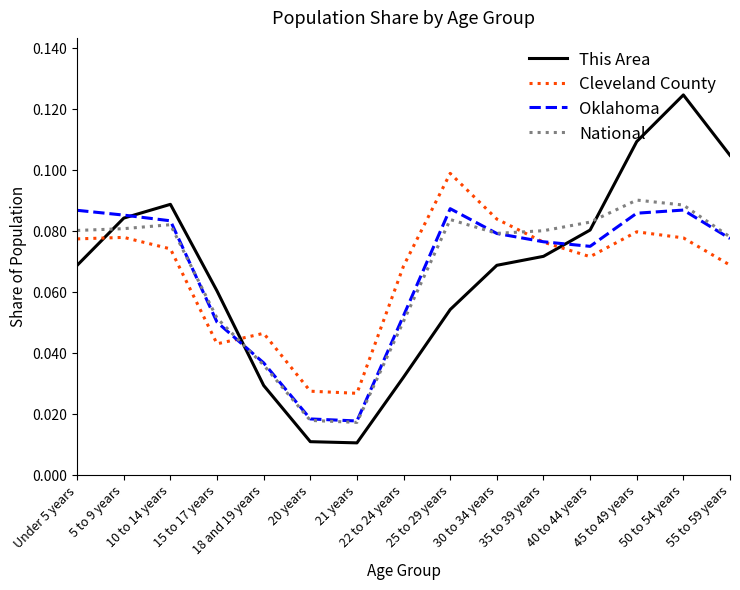

Is the value of Cleveland County at 21 years greater than the value of This Area at 15 to 17 years?

No